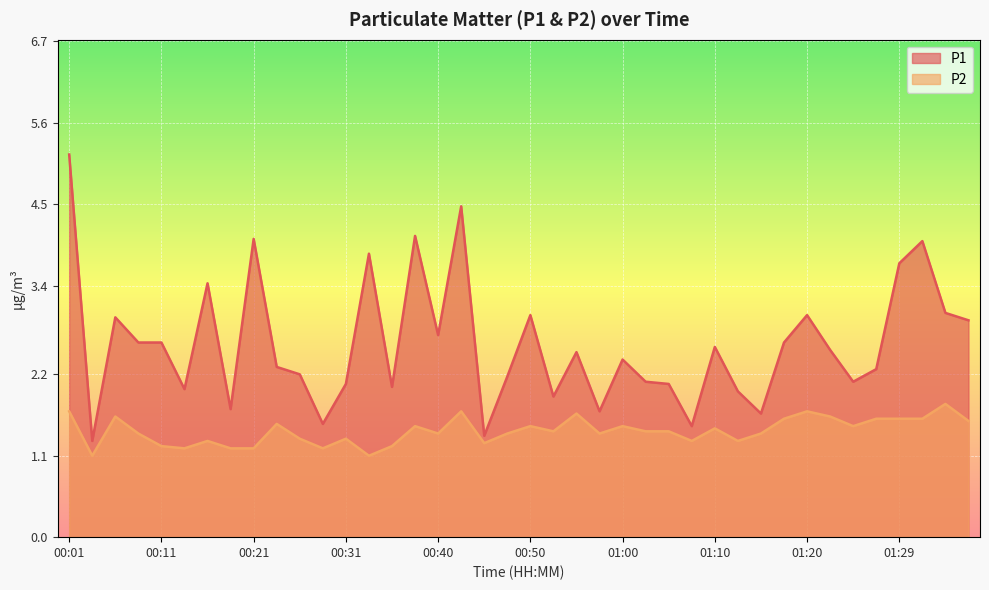

What is the difference between the second highest and minimum values in the P2 series?

0.6